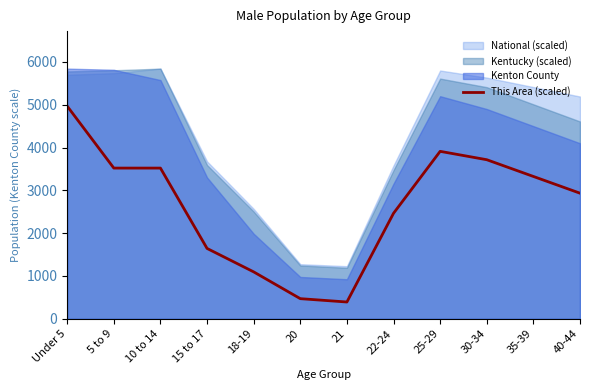

Which category has the highest value in the This Area (scaled) series?

Under 5